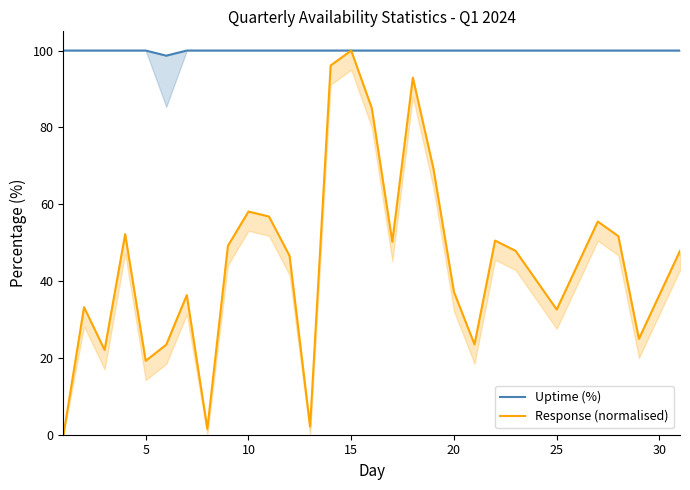

What is the highest value of the Uptime (%) series?

100.0